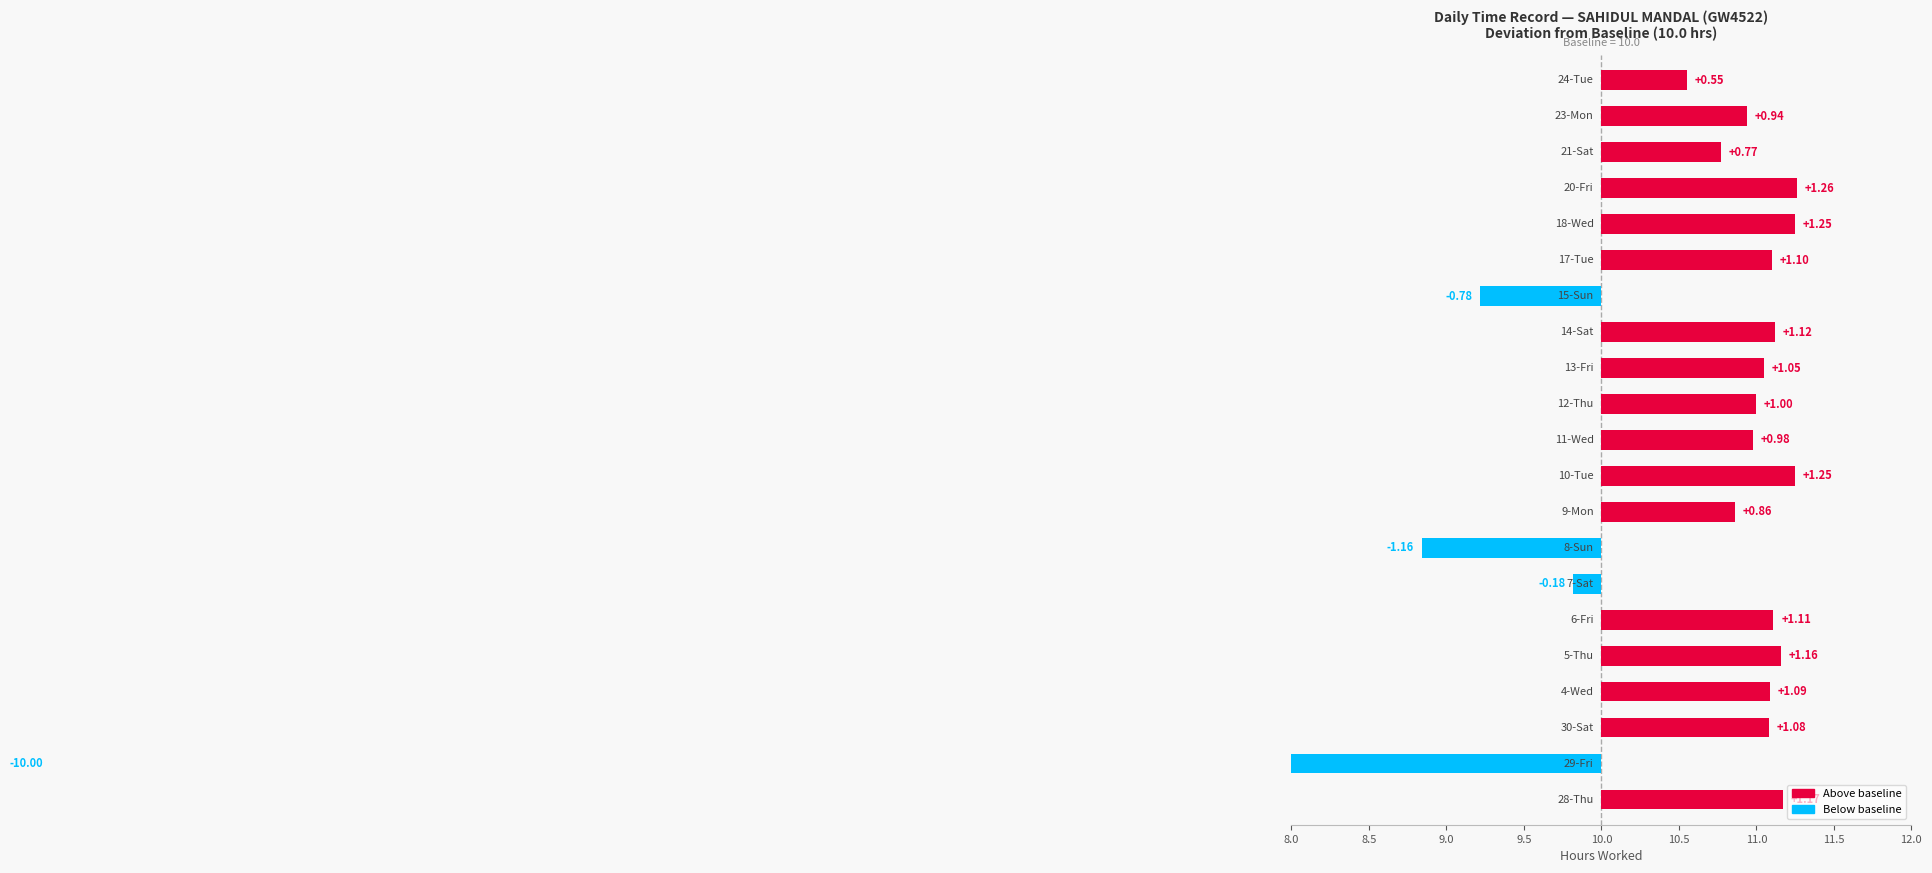

The chart shows a value of 2.1 at 9. True or false?

False